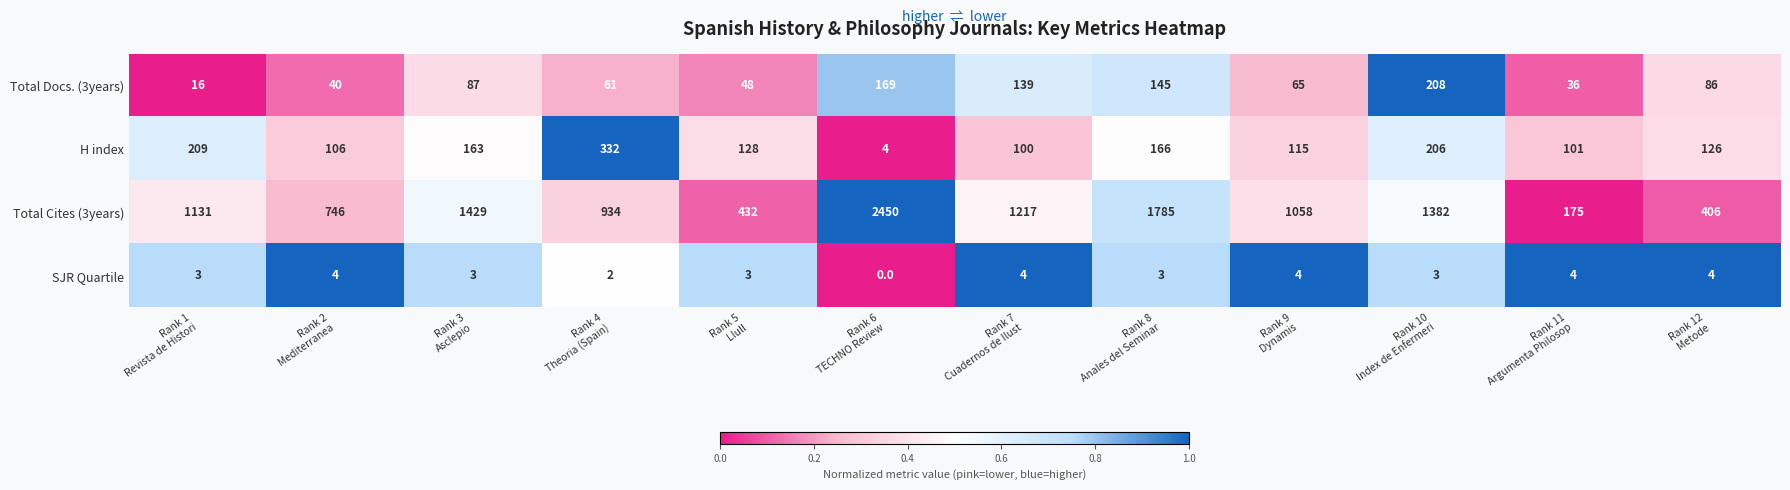

Which series has the largest range (max minus min)?

Total Cites (3years)